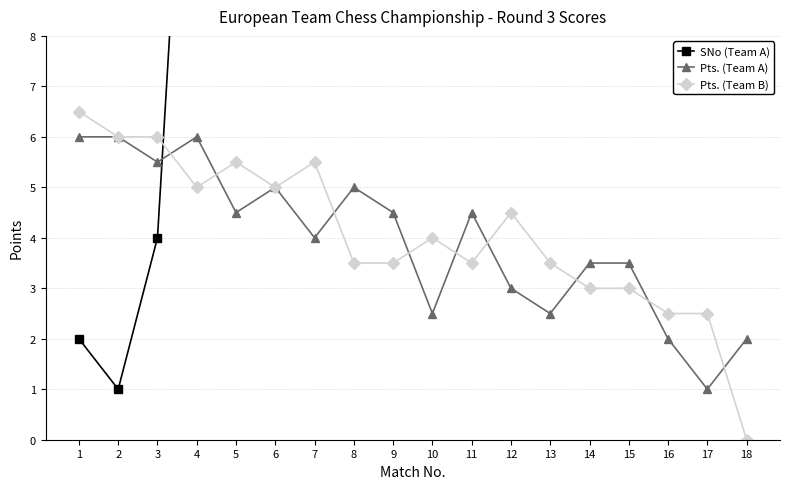

What are all the series names shown in the legend?

SNo (Team A), Pts. (Team A), Pts. (Team B)